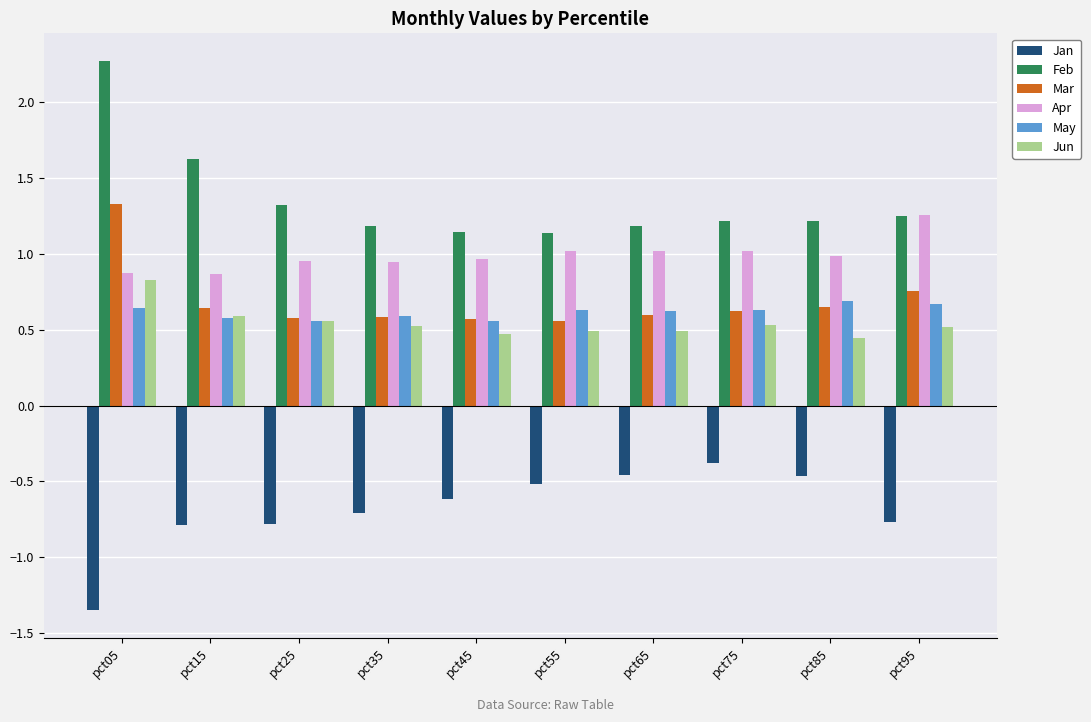

How many groups of bars are there?

10